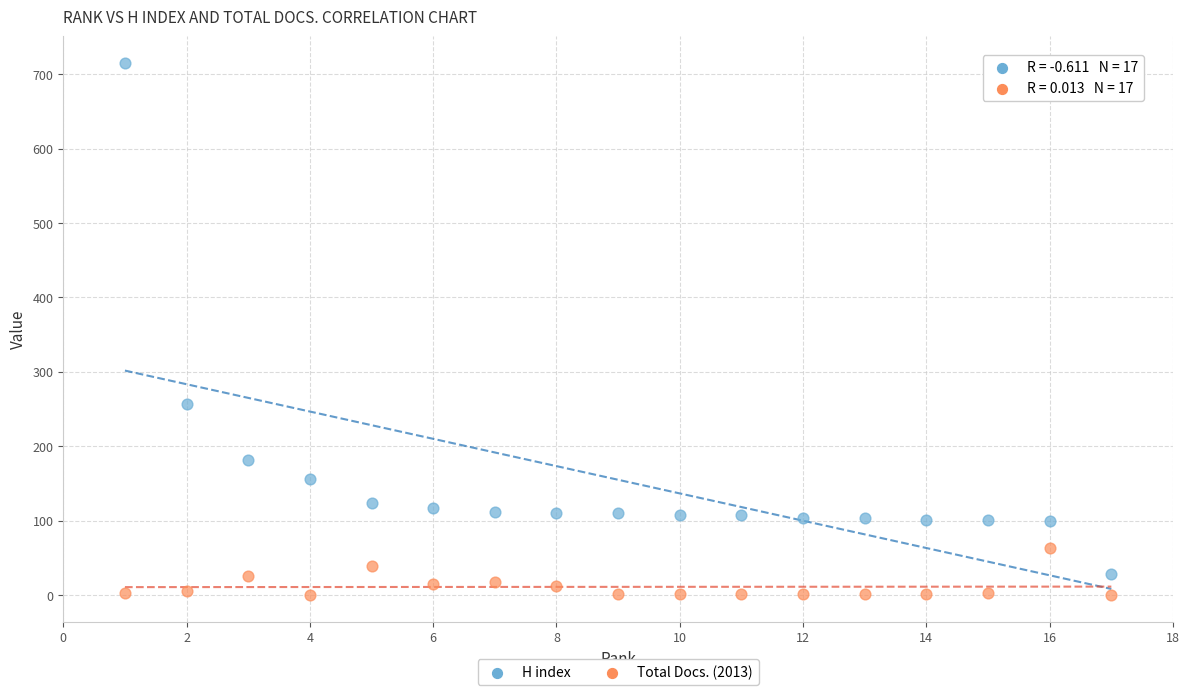

What are all the series names shown in the legend?

H index, Total Docs. (2013)